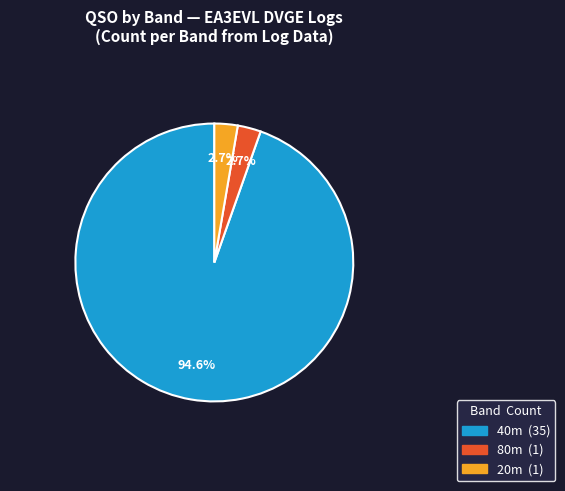

Is there a majority slice in this chart?

Yes